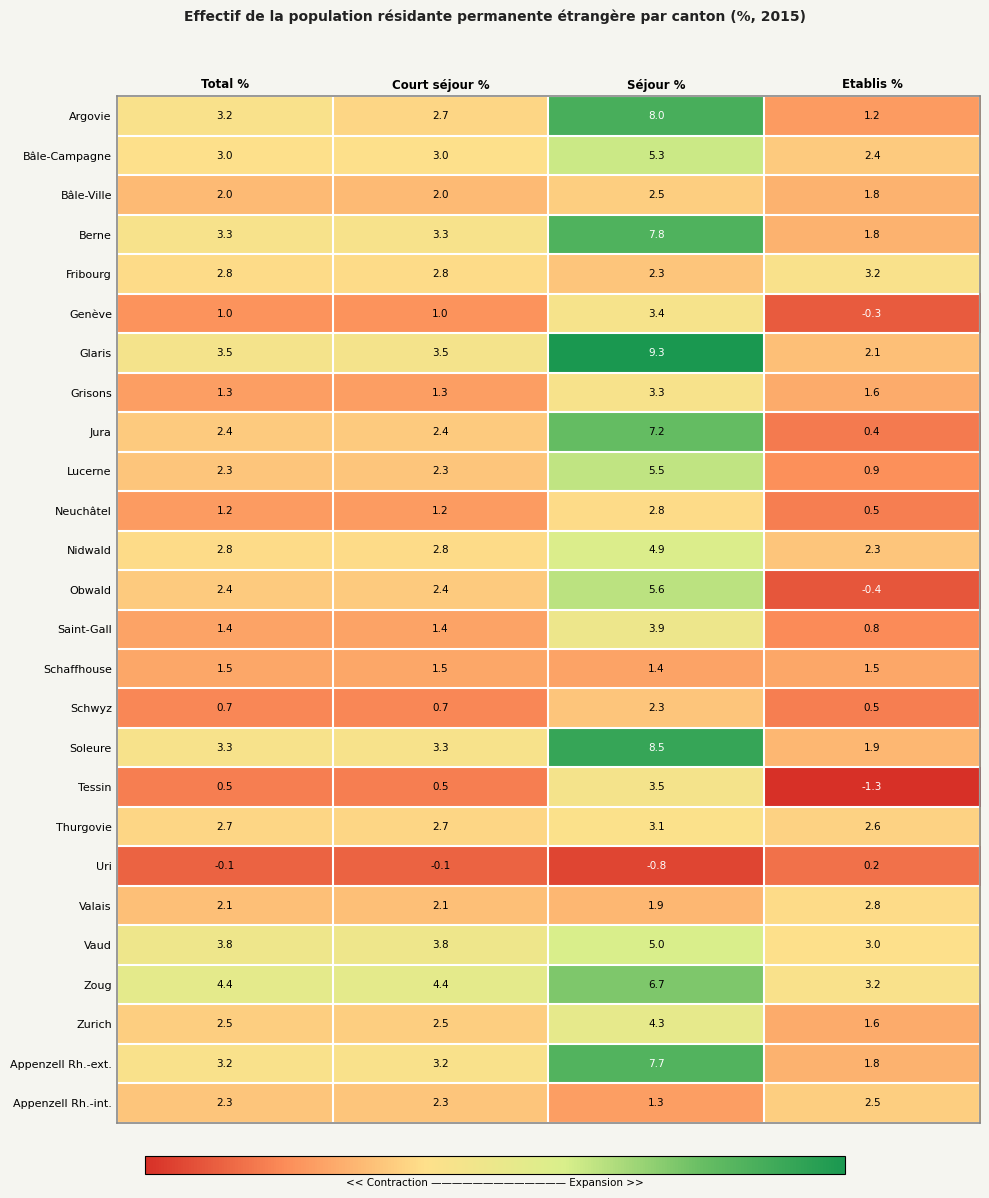

What is the total value across all series at Séjour %?

116.7